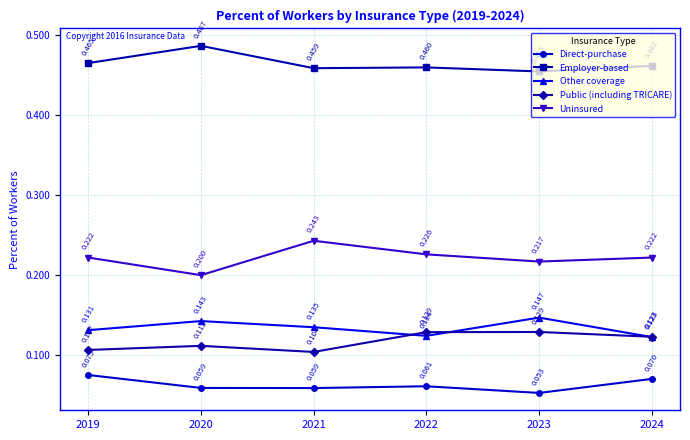

Which series has the largest total across all categories?

Employer-based